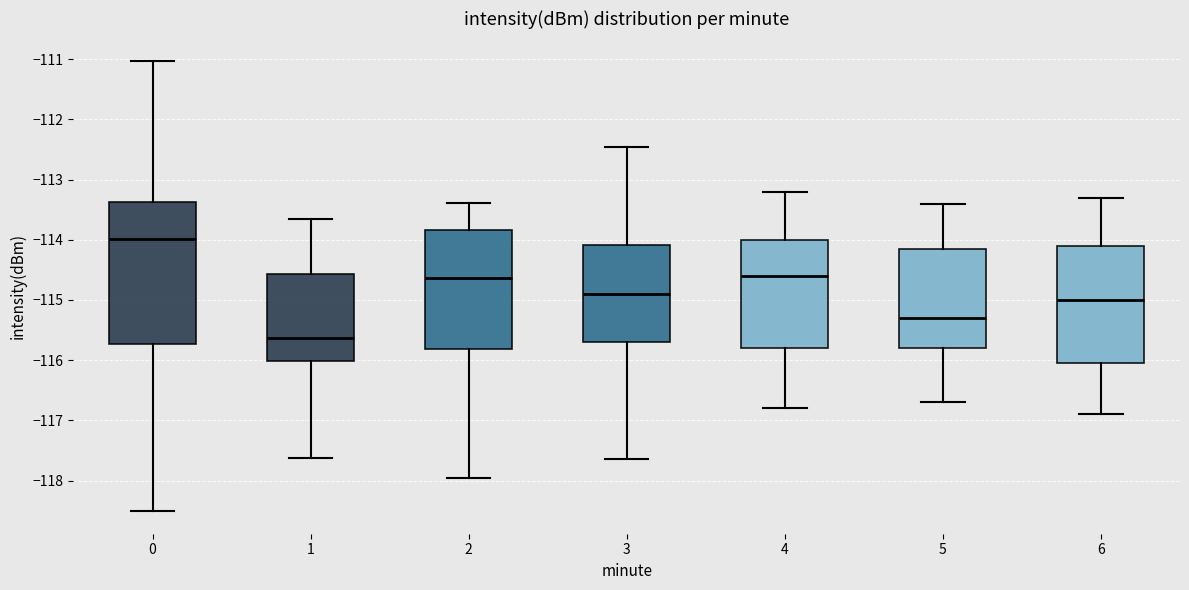

Reading left to right, transcribe this box plot: for each box, give where its median line is, the range the box spans, and where its two whiskers end, as read against the y-axis. The values are not printed on the chart, so give them approximately, as read against the axis.

0: median -114.0, box -115.7 to -113.4, whiskers -118.5 to -111.0
1: median -115.6, box -116.0 to -114.6, whiskers -117.6 to -113.6
2: median -114.6, box -115.8 to -113.8, whiskers -118.0 to -113.4
3: median -114.9, box -115.7 to -114.1, whiskers -117.6 to -112.4
4: median -114.6, box -115.8 to -114.0, whiskers -116.8 to -113.2
5: median -115.3, box -115.8 to -114.1, whiskers -116.7 to -113.4
6: median -115.0, box -116.0 to -114.1, whiskers -116.9 to -113.3